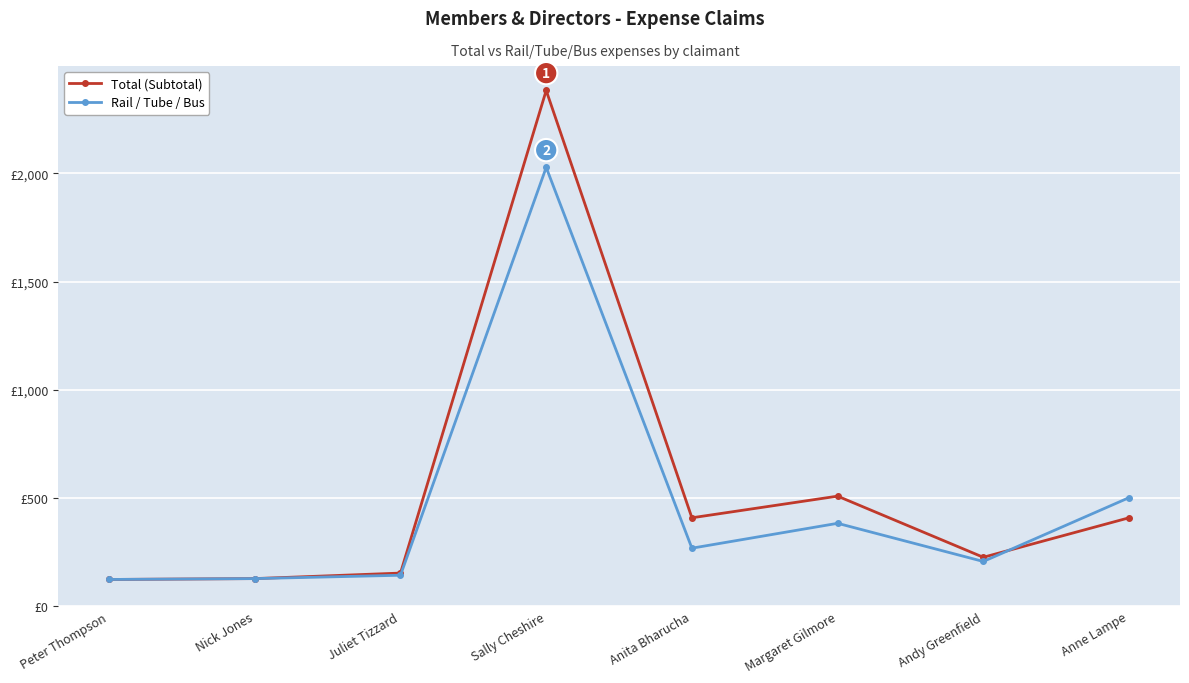

After their last crossing, which series has the higher values: Total (Subtotal) or Rail / Tube / Bus?

Rail / Tube / Bus